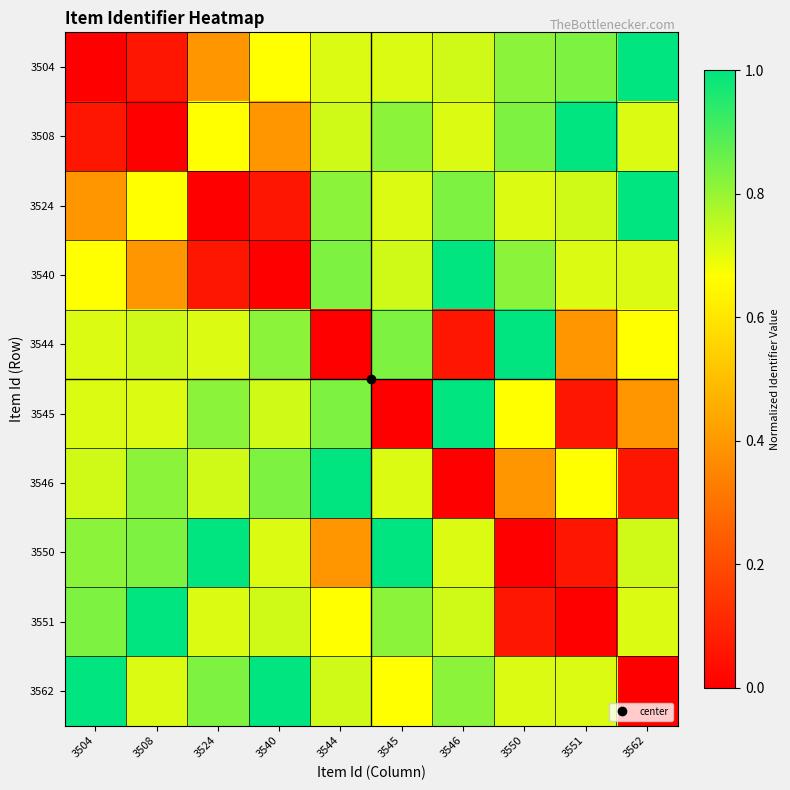

Which has a higher value, 3545 or 3540?

3545